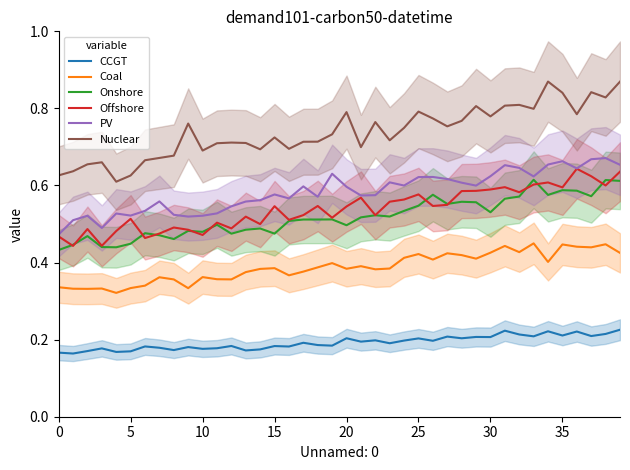

Which series has the largest total across all categories?

Nuclear